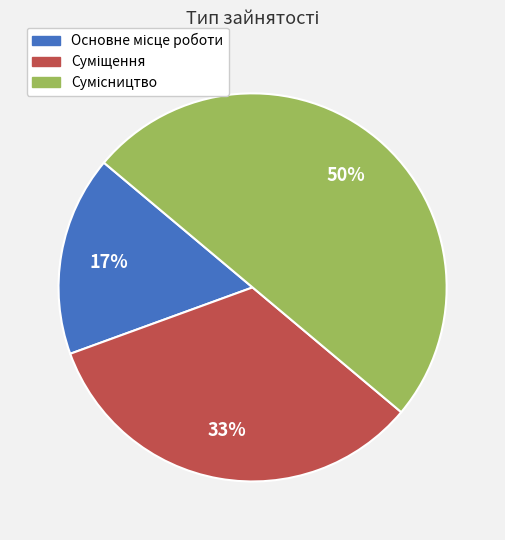

To the nearest percent, what is the difference between the largest and smallest slice percentages?

33%